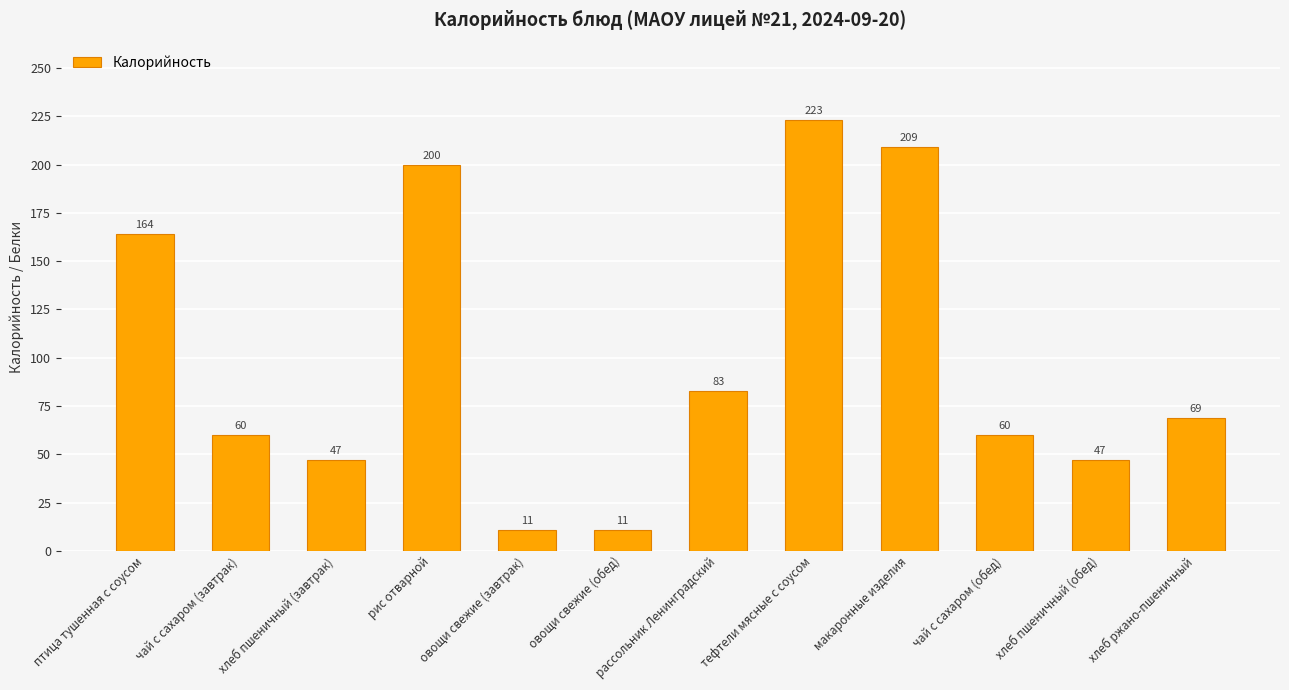

What is the average value?

99